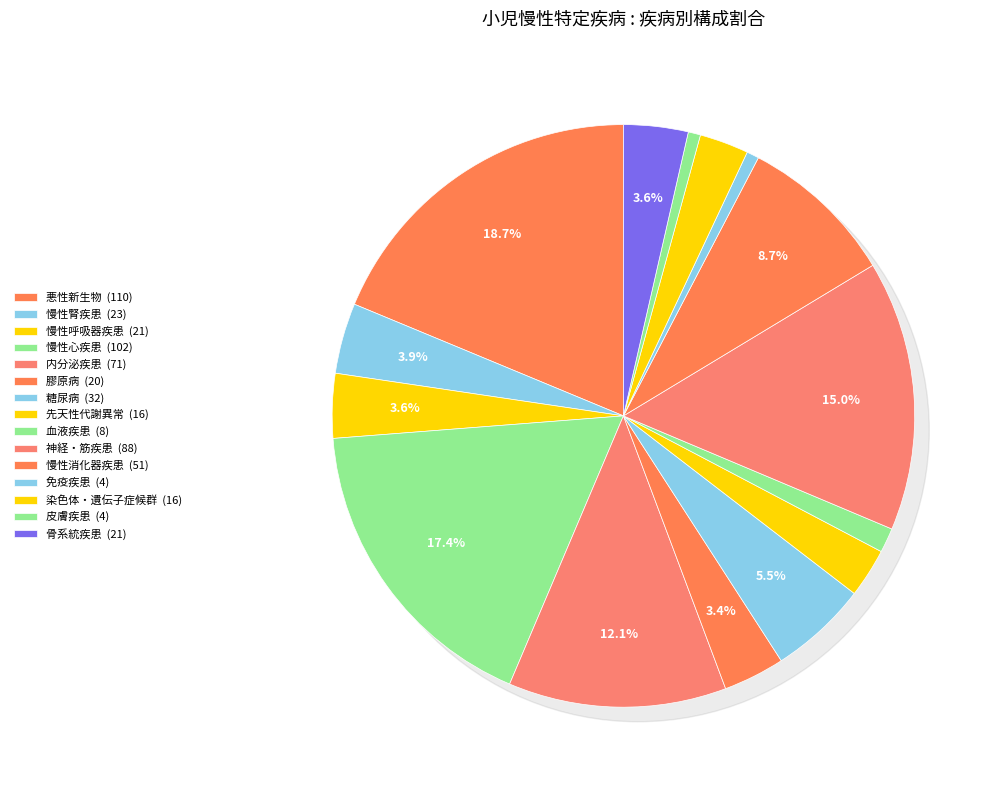

Is it true that 慢性心疾患 is 23% of the pie?

False